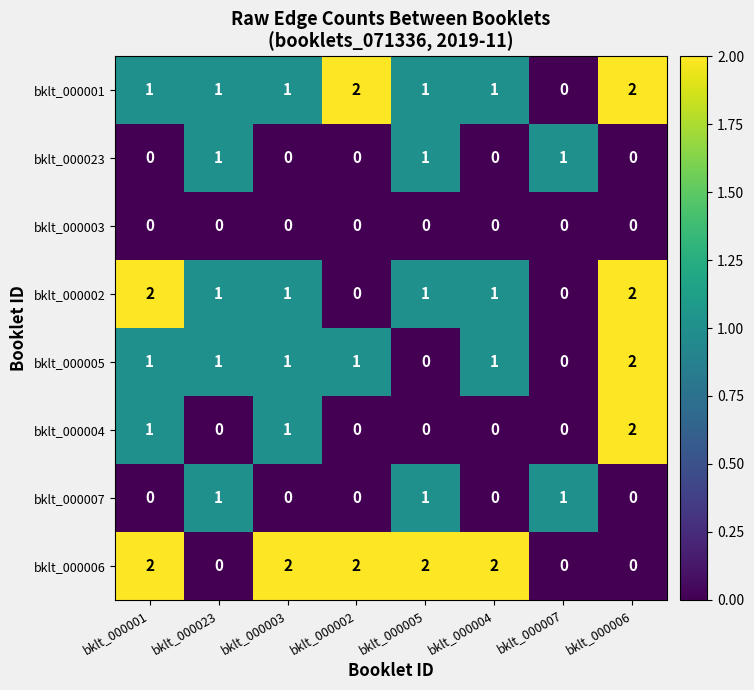

At how many categories does at least one series exceed 0?

8